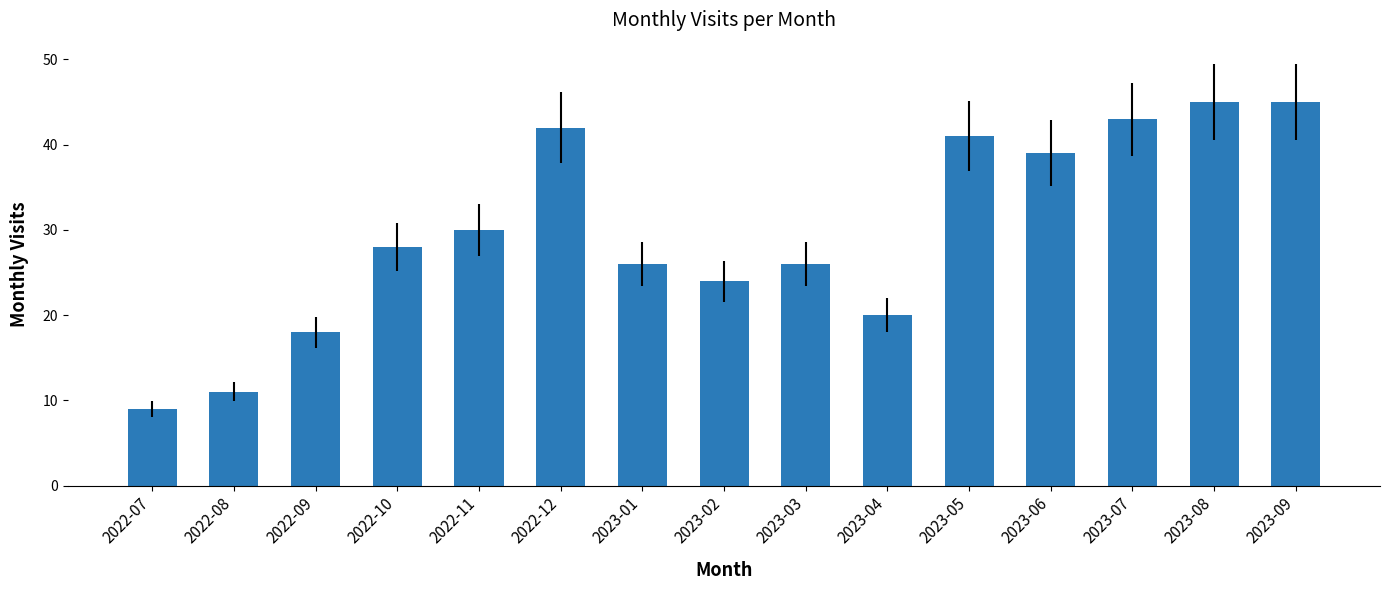

What is the ratio of the value at 2023-09 to the value at 2023-06?

1.2